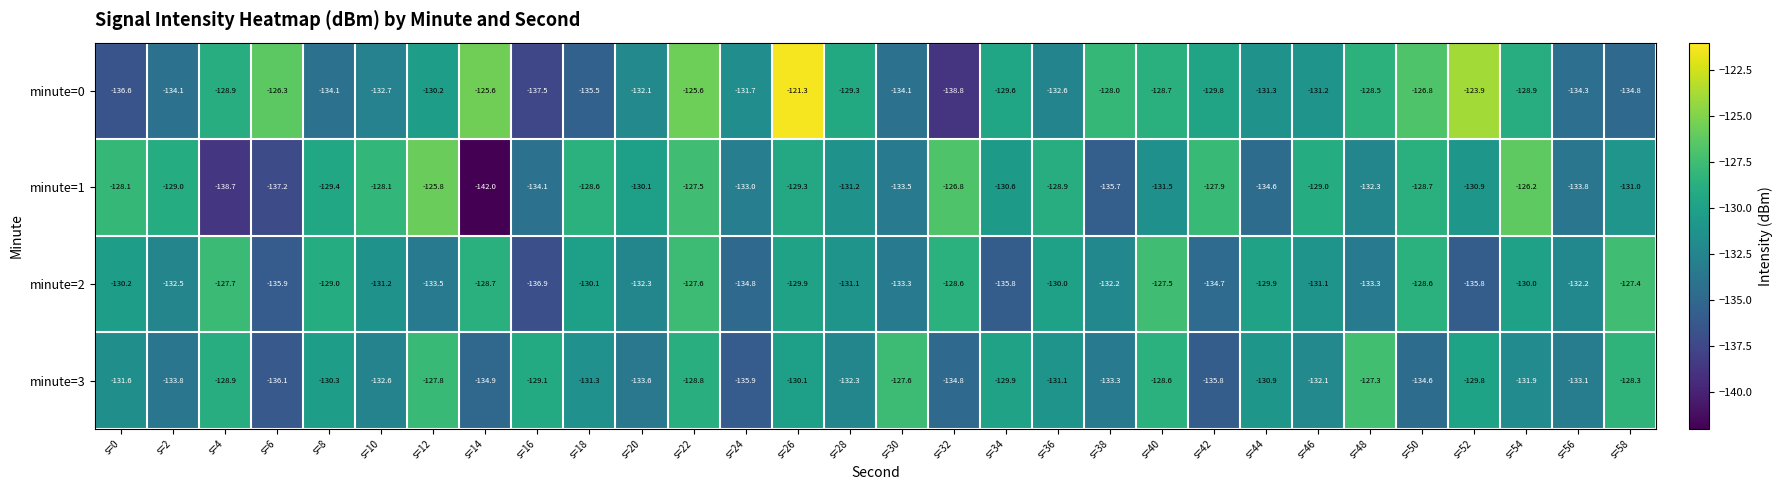

At which label does minute=0 reach its peak?

s=26